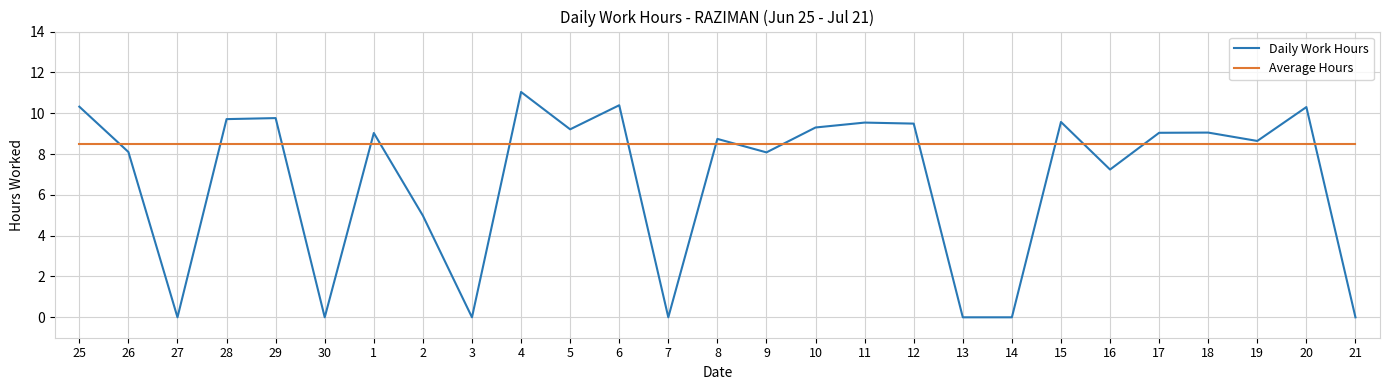

What position from the left is 21?

27